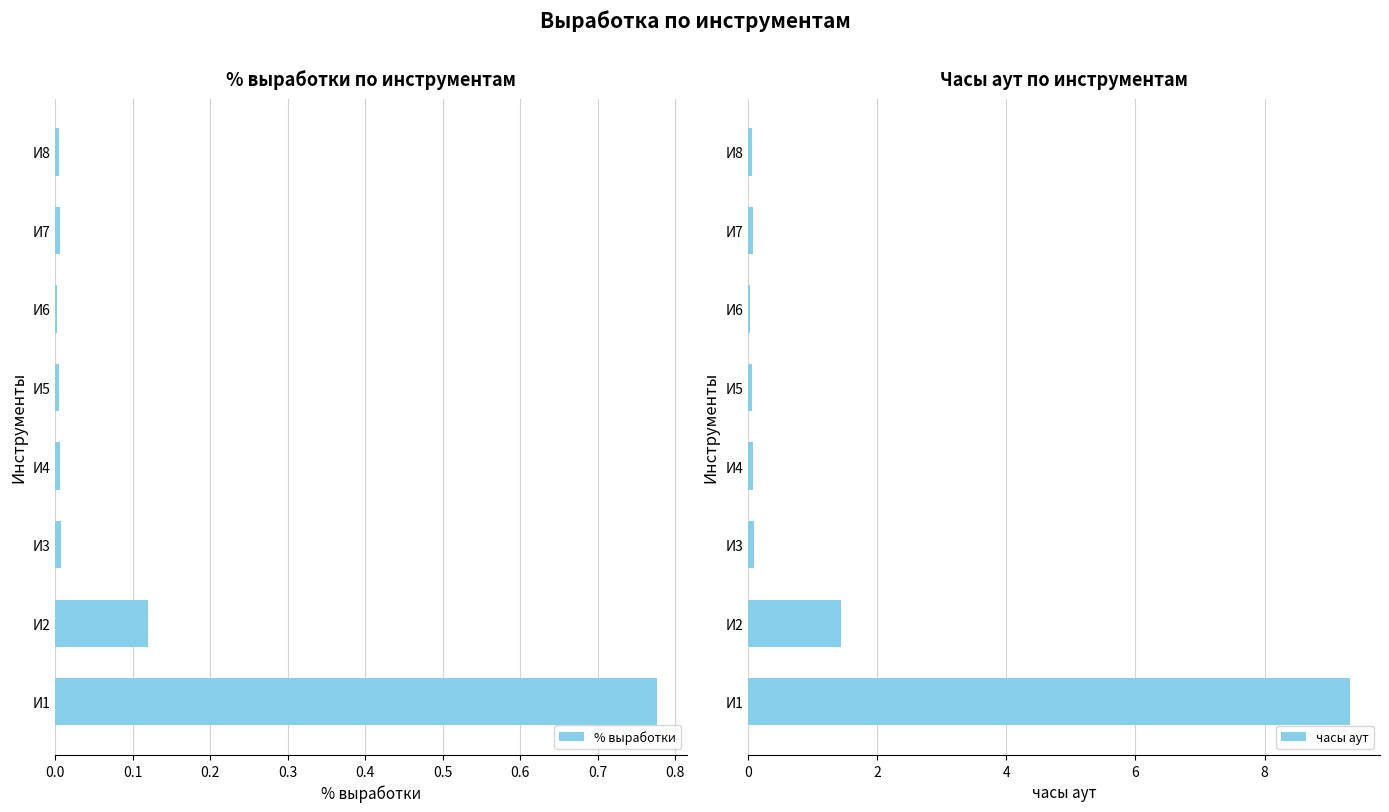

Which category has the highest value in the % выработки series?

И1